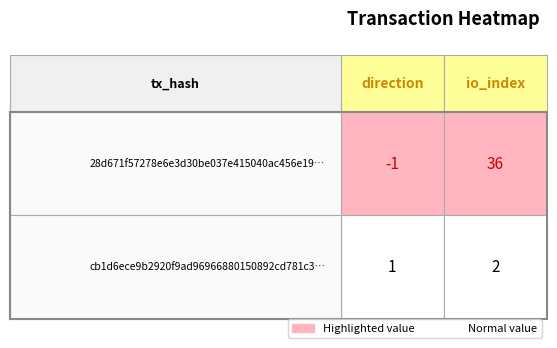

Is the value of 28d671f57278e6e3d30be037e415040ac456e19 at 0 greater than the value of cb1d6ece9b2920f9ad96966880150892cd781c3 at 0?

No